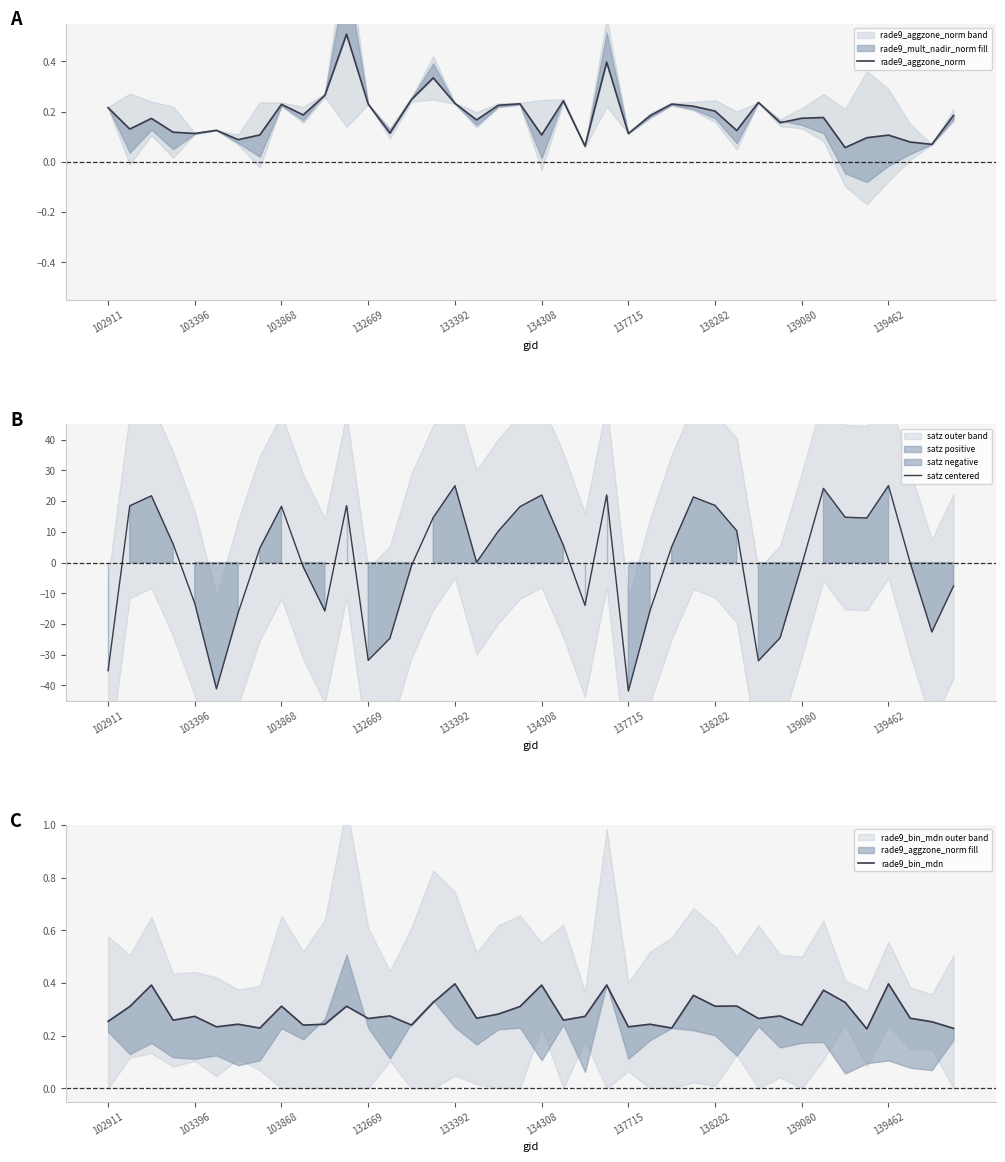

What is the minimum value for satz centered?

-41.8